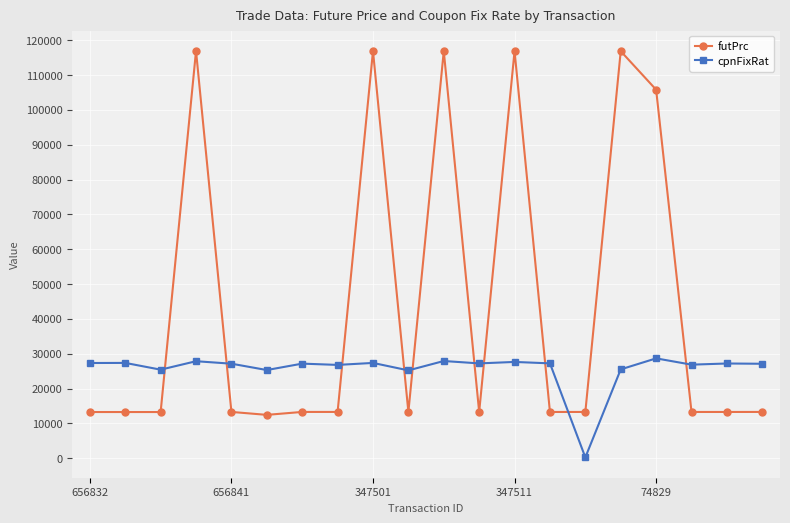

List the series in order of their overall mean, lowest first.

cpnFixRat, futPrc